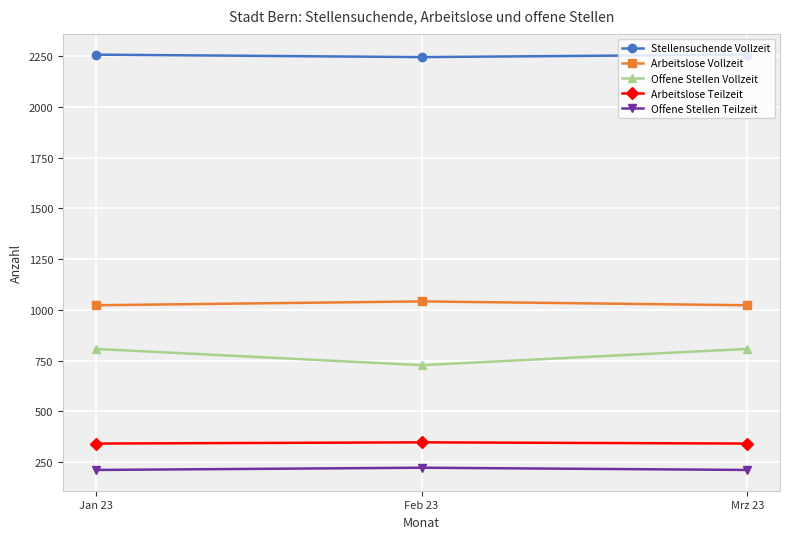

What is the label of the 2nd point from the left?

Feb 23